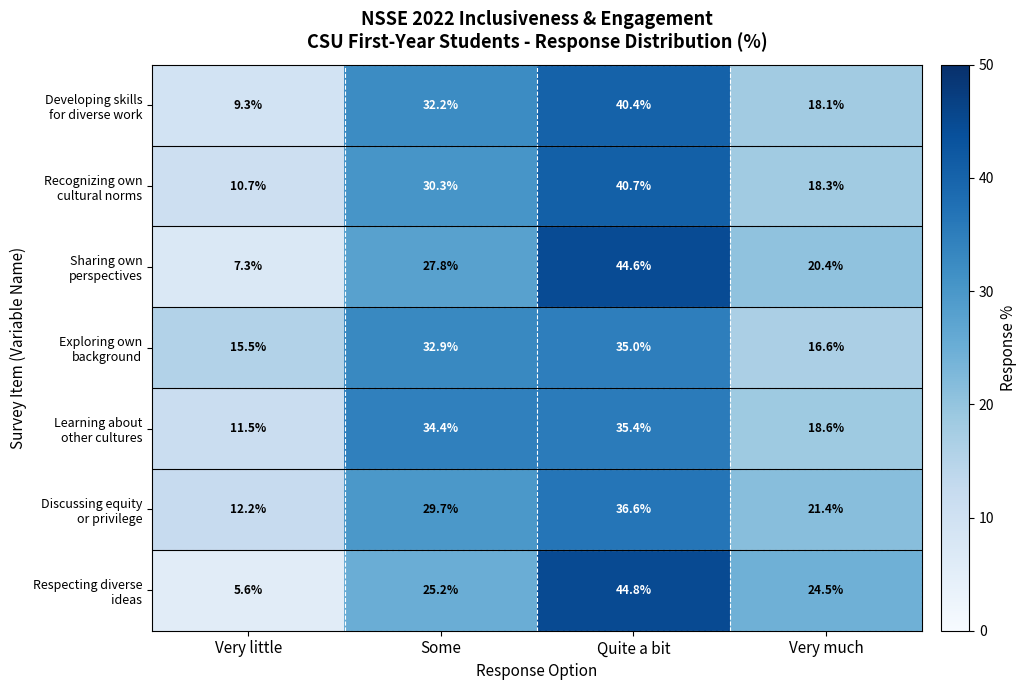

Which label corresponds to the smallest value in the chart?

Very little